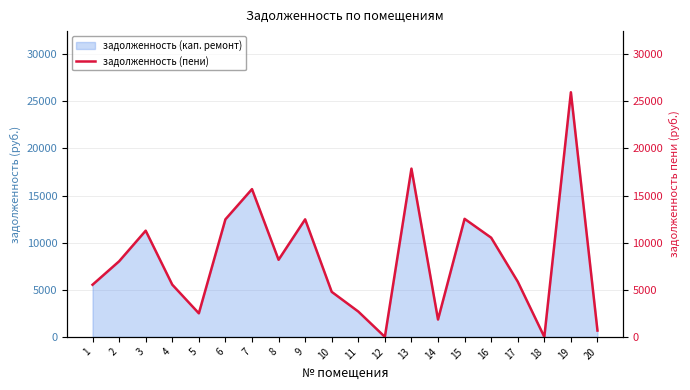

What is the ratio of the value at 19 to the value at 4?

4.7